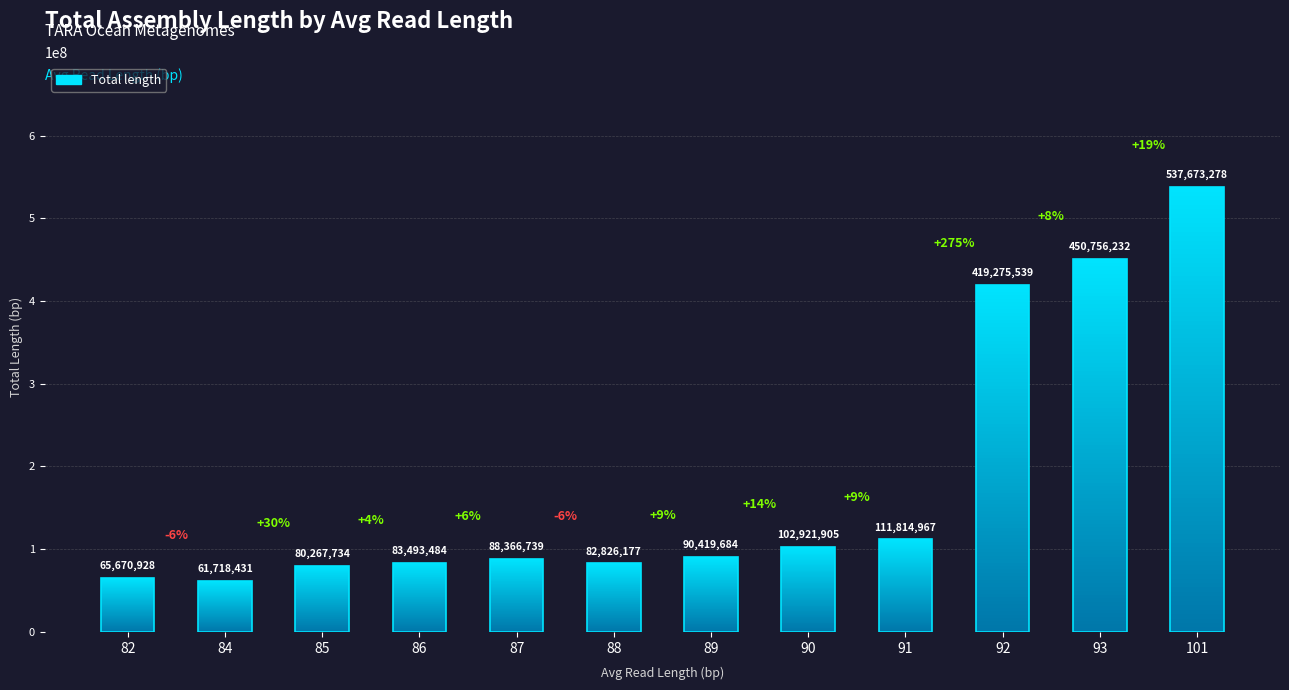

Rank the categories by value from highest to lowest.

101, 93, 92, 91, 90, 89, 87, 86, 88, 85, 82, 84